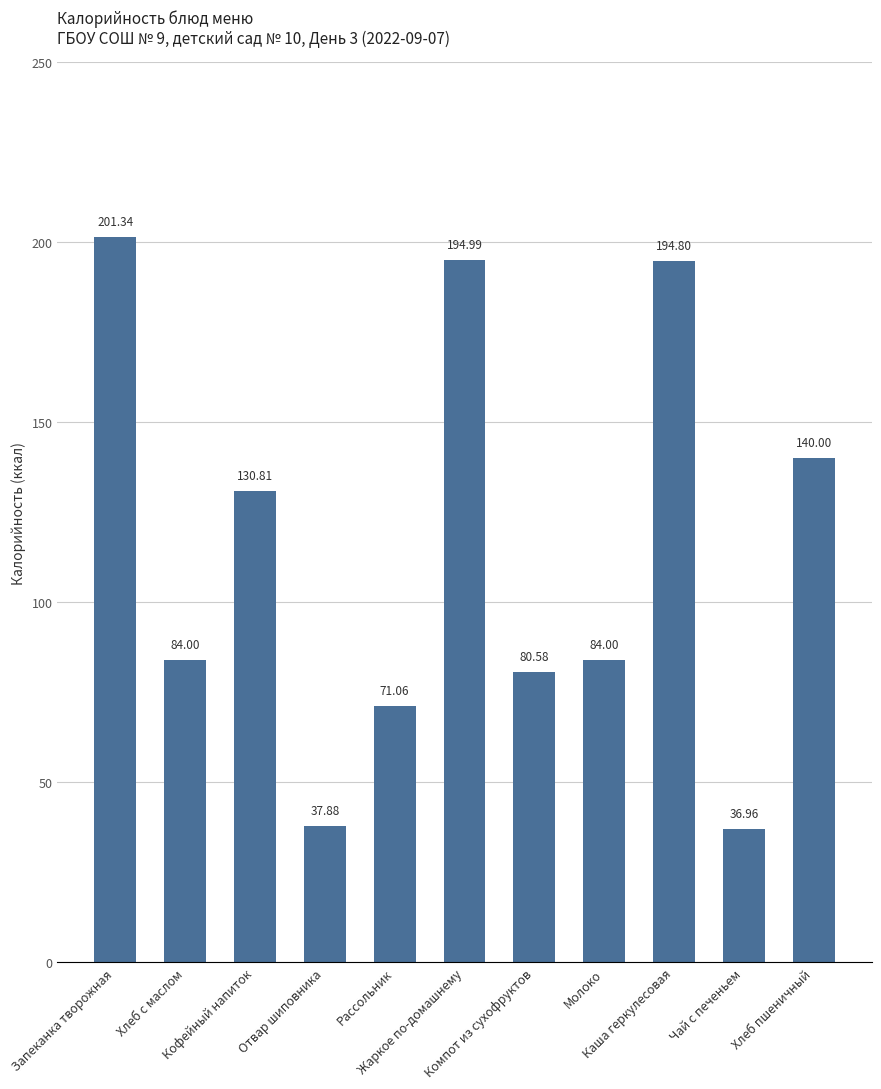

At which category does the chart reach its minimum across all series?

Чай с печеньем